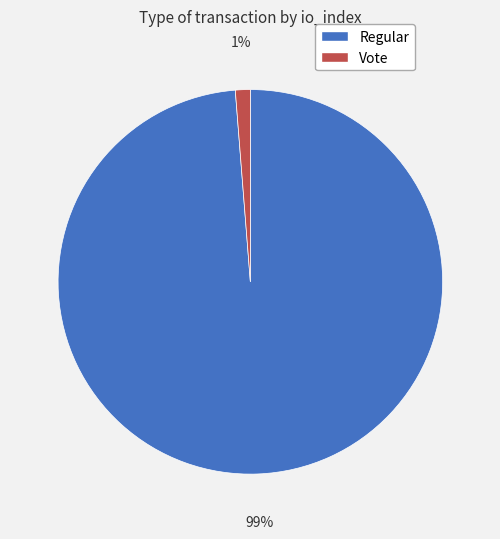

Rank the categories by value from lowest to highest.

Vote, Regular